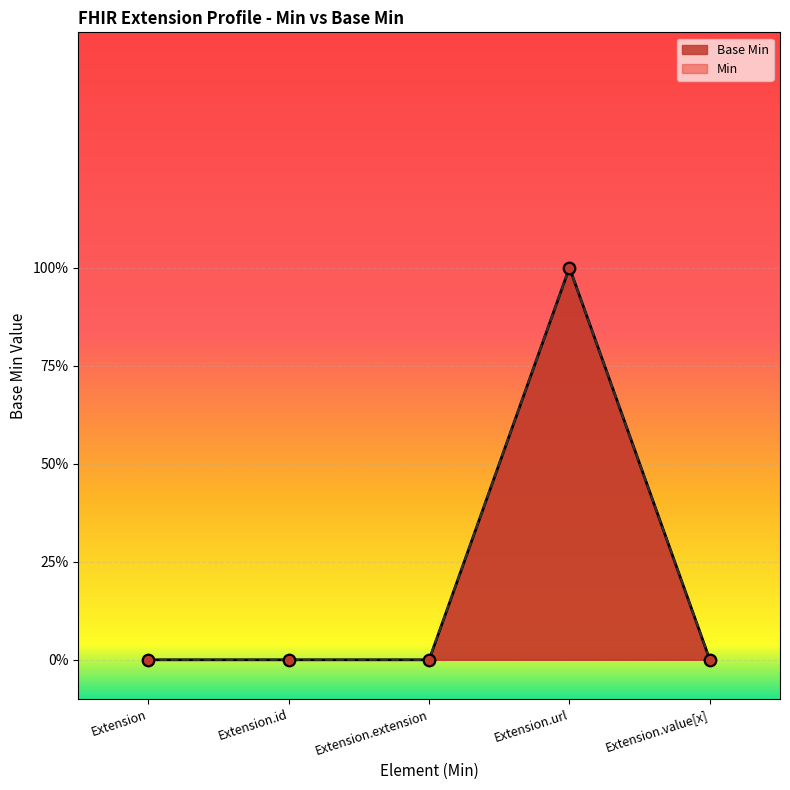

Which has a higher value, Extension or Extension.extension?

Extension